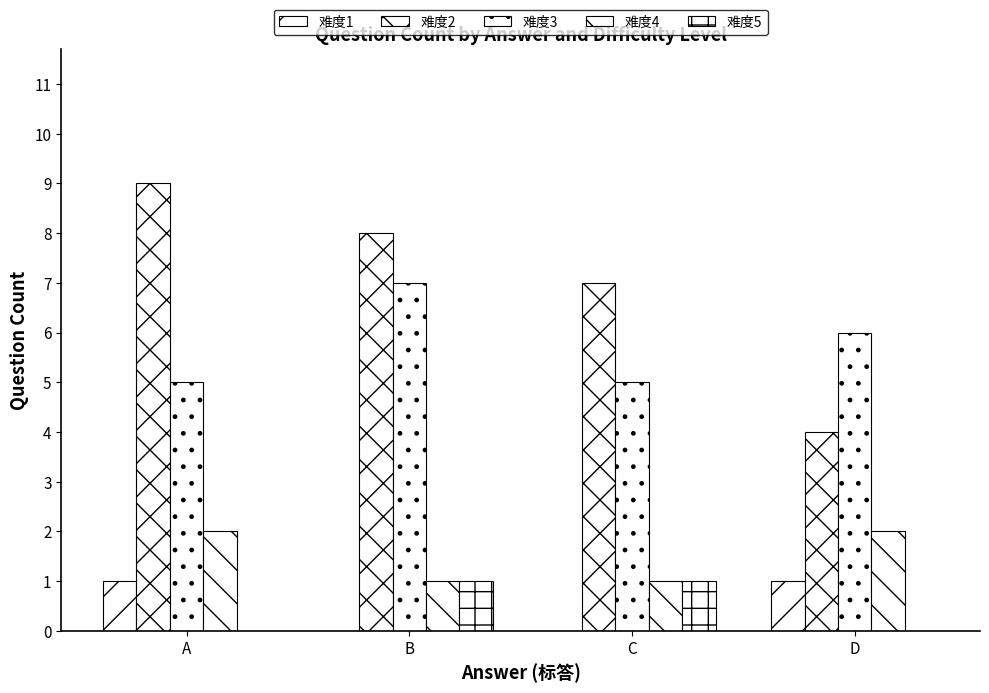

Where is 难度2 nearest to the value 6?

C